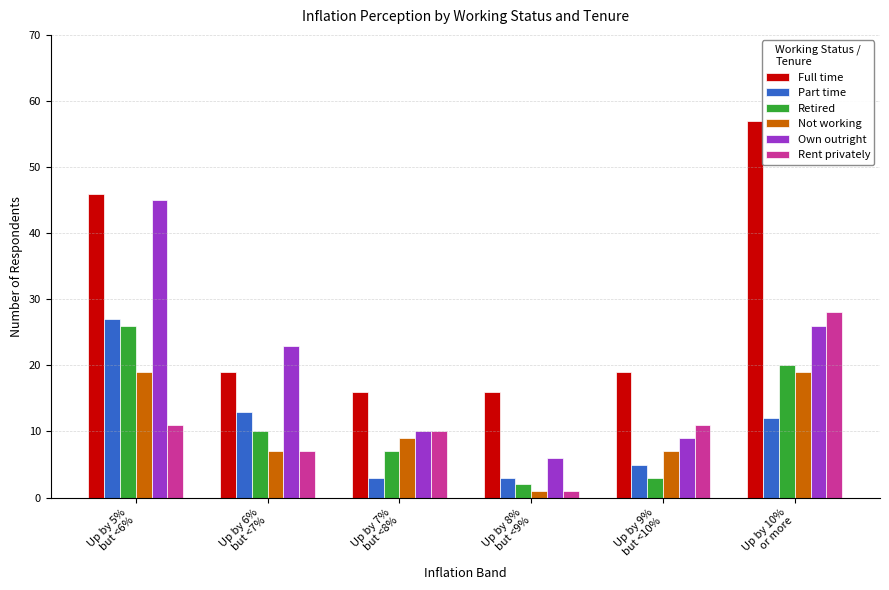

Count the number of data series in this chart.

6